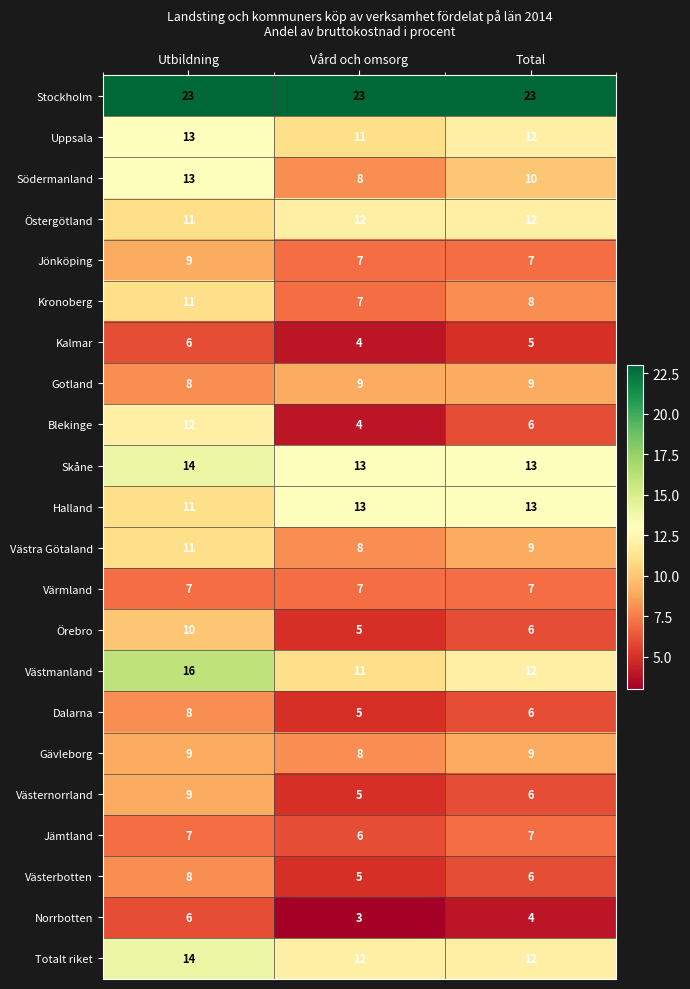

How many categories are shown in the chart?

3